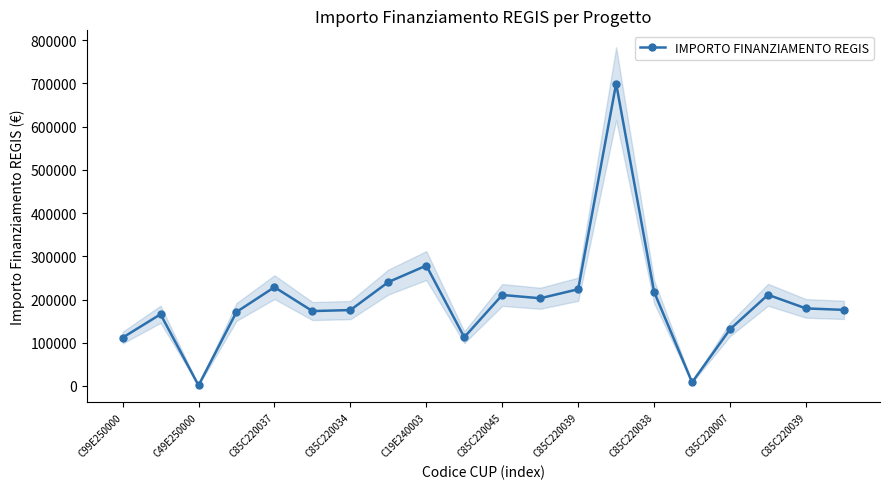

What is the value of the 10th point from the left?

175568.4